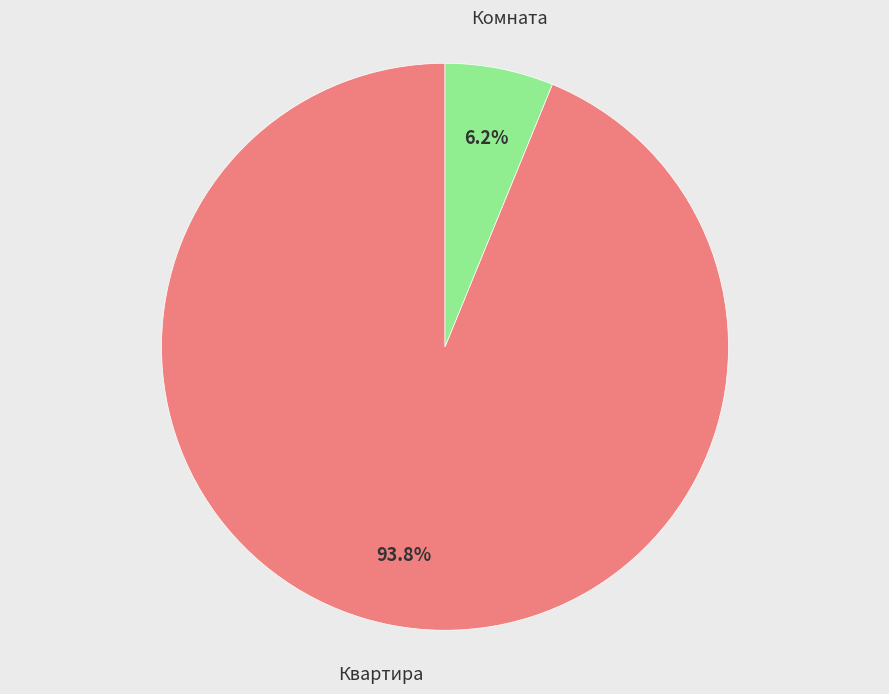

Does any single category account for the majority?

Yes